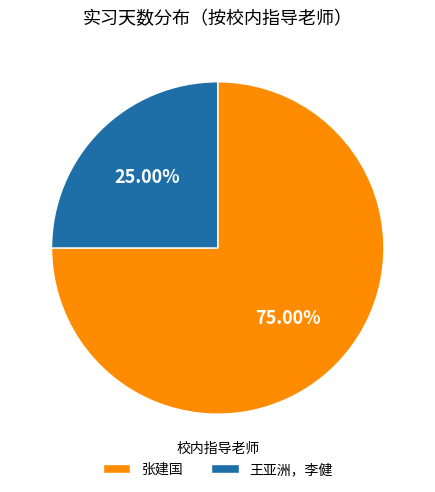

How many segments does this pie chart have?

2